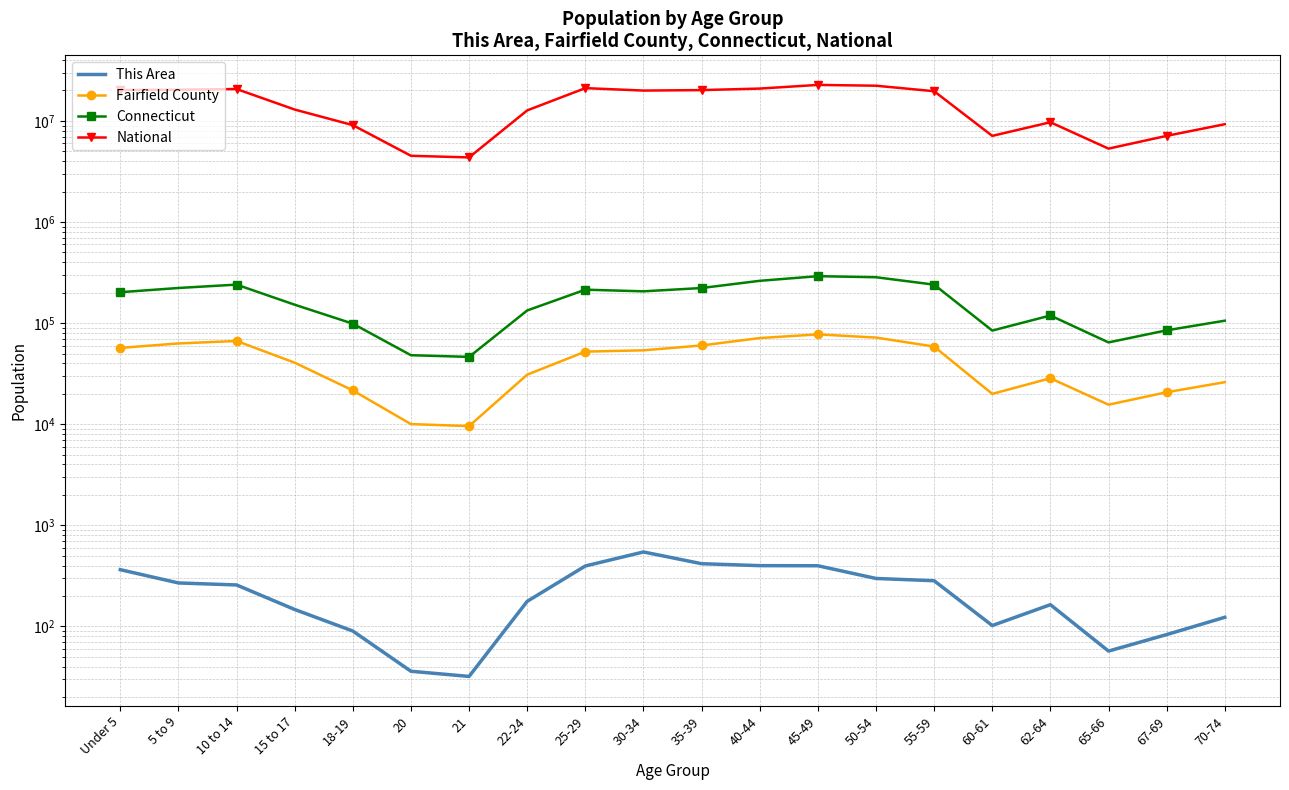

At which category does the chart reach its minimum across all series?

21